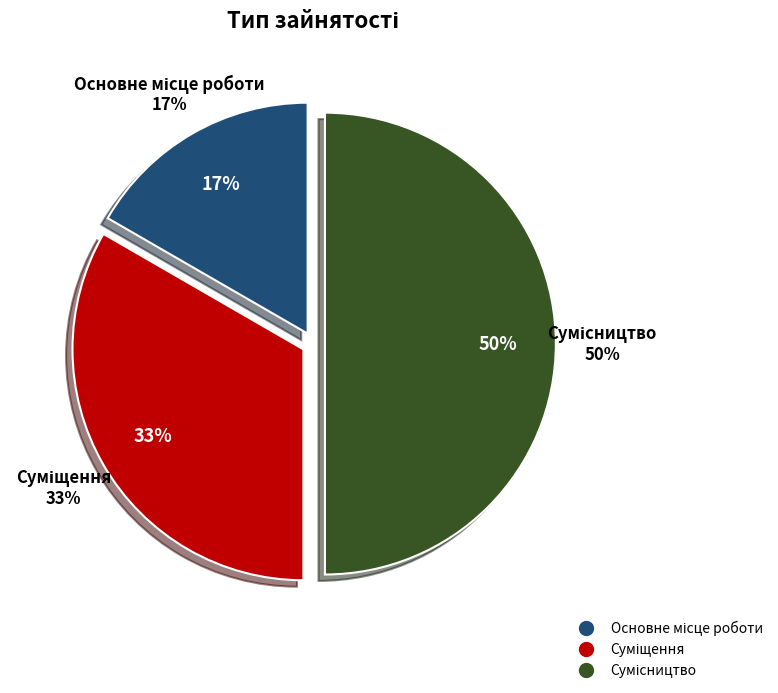

Does Суміщення represent more than half of the total?

No